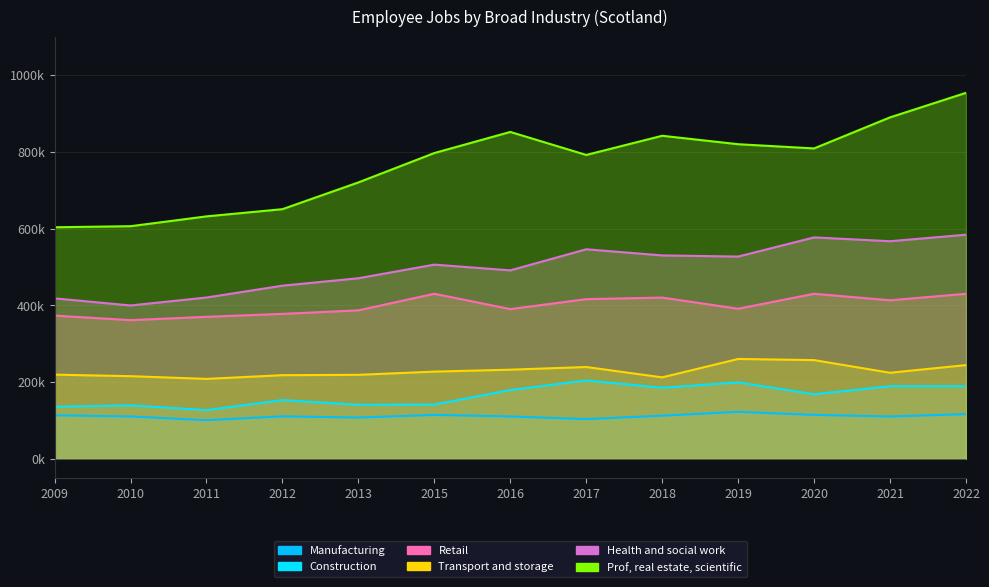

How many data points in Health and social work are less than 506000?

6